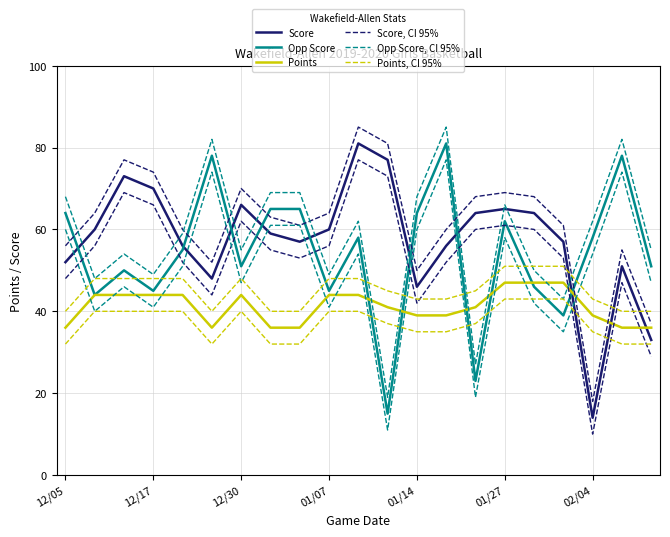

What is the value of the Score, CI 95% point at the 11th from the left?

85